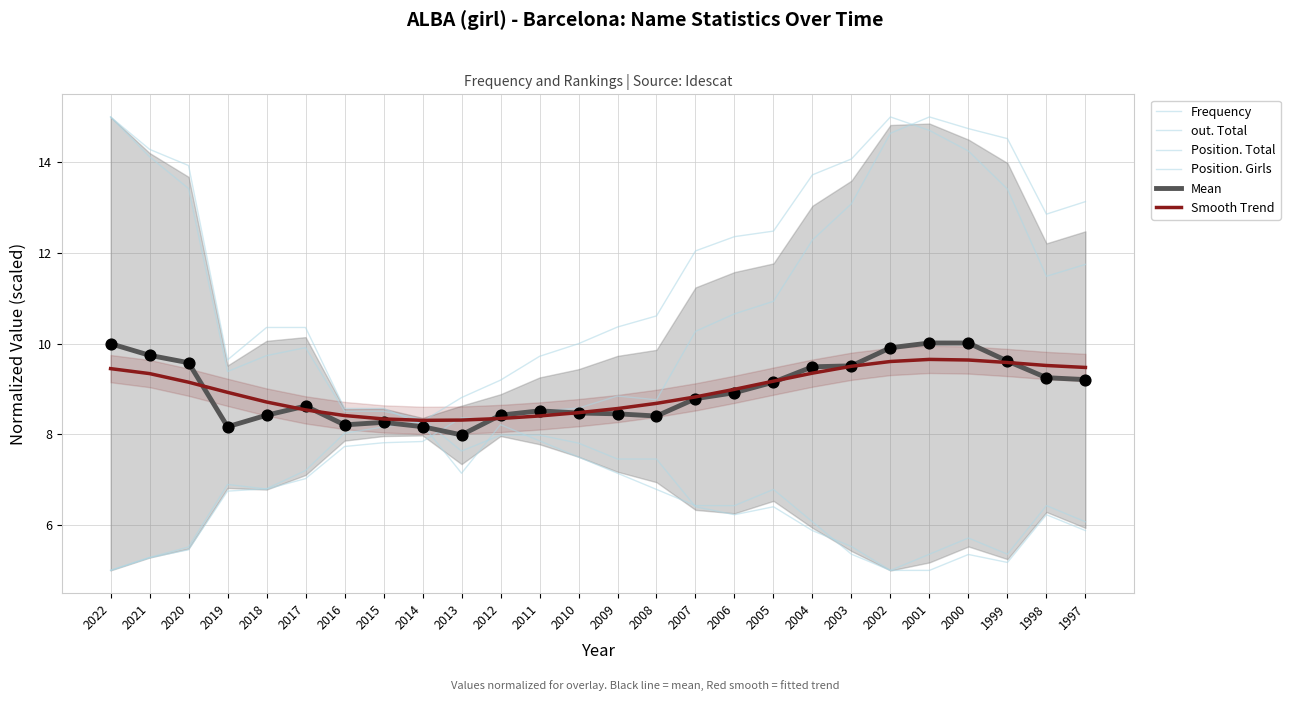

Which series has the largest Y range (max minus min)?

Frequency